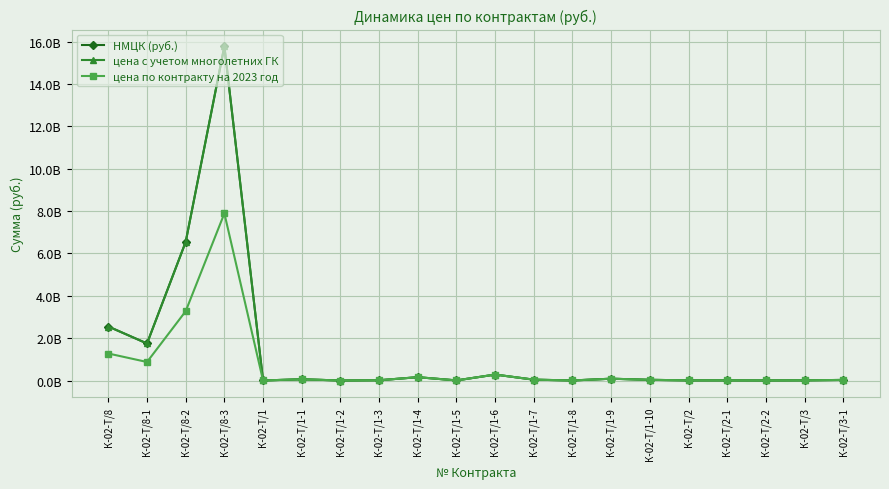

What is the difference between the НМЦК (руб.) values at К-02-Т/8 and К-02-Т/1-9?

2464167847.3